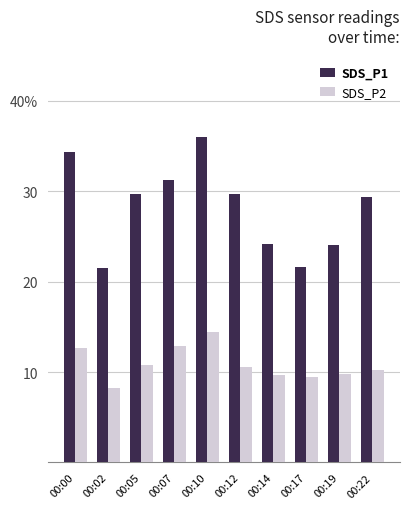

What is the maximum value shown in the chart?

36.0